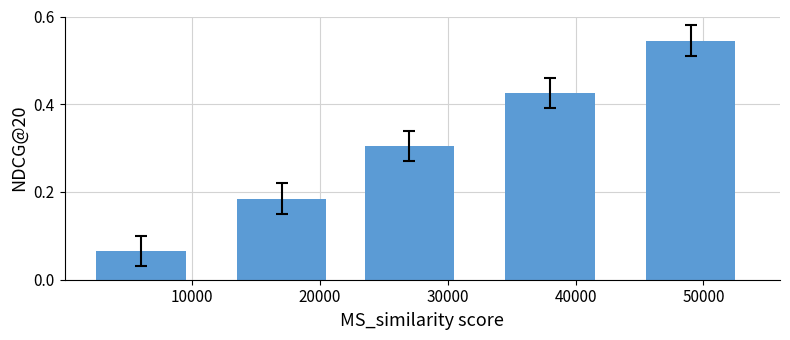

How many values are between 0 and 1?

5